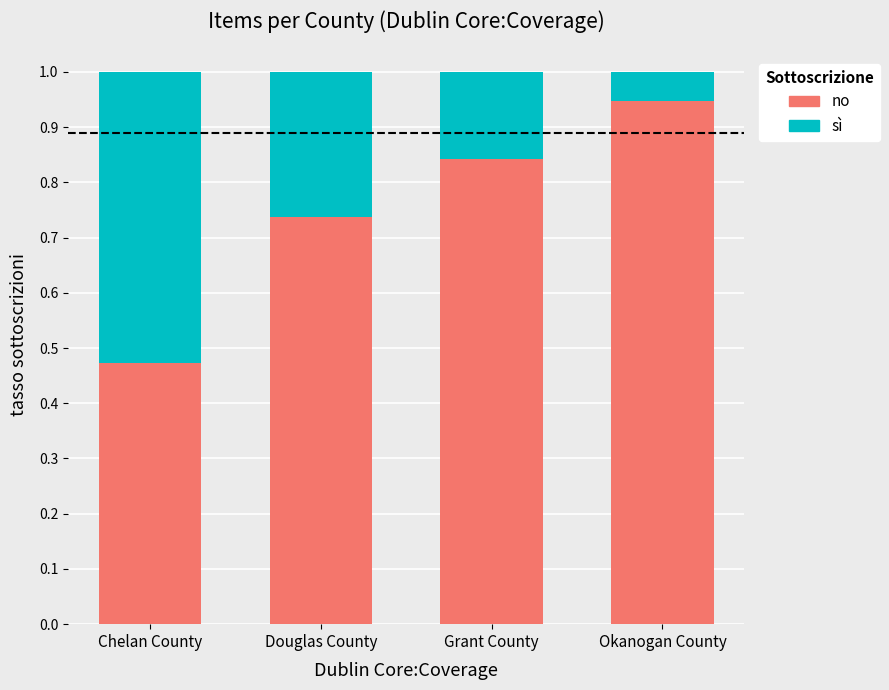

What is the sum of all no values?

3.0